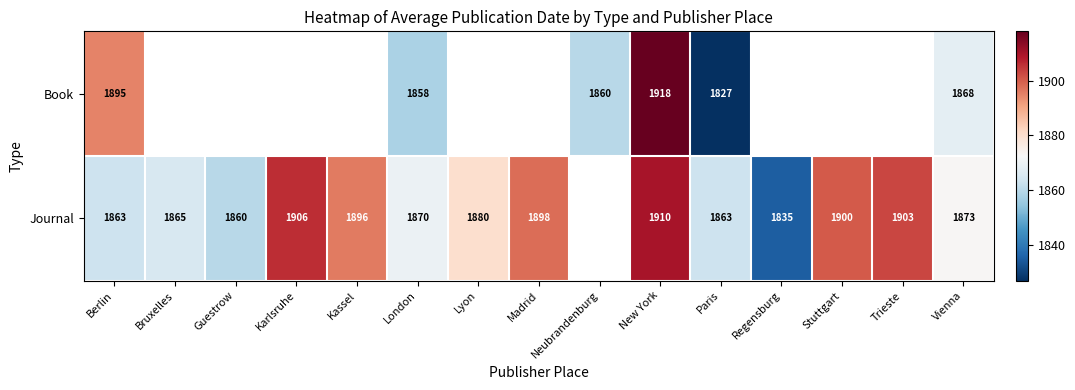

True or false: Journal has a value of 1835 at Regensburg.

True